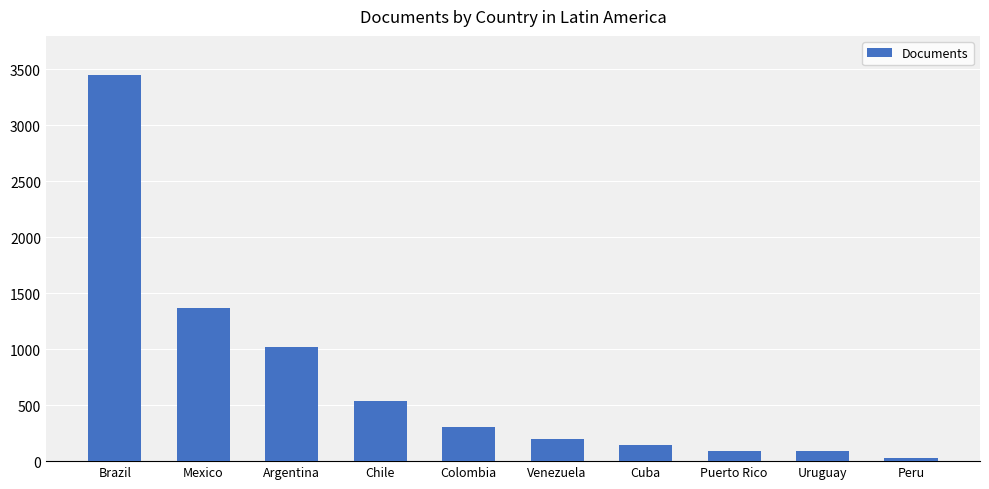

What is the label of the 6th bar from the left?

Venezuela